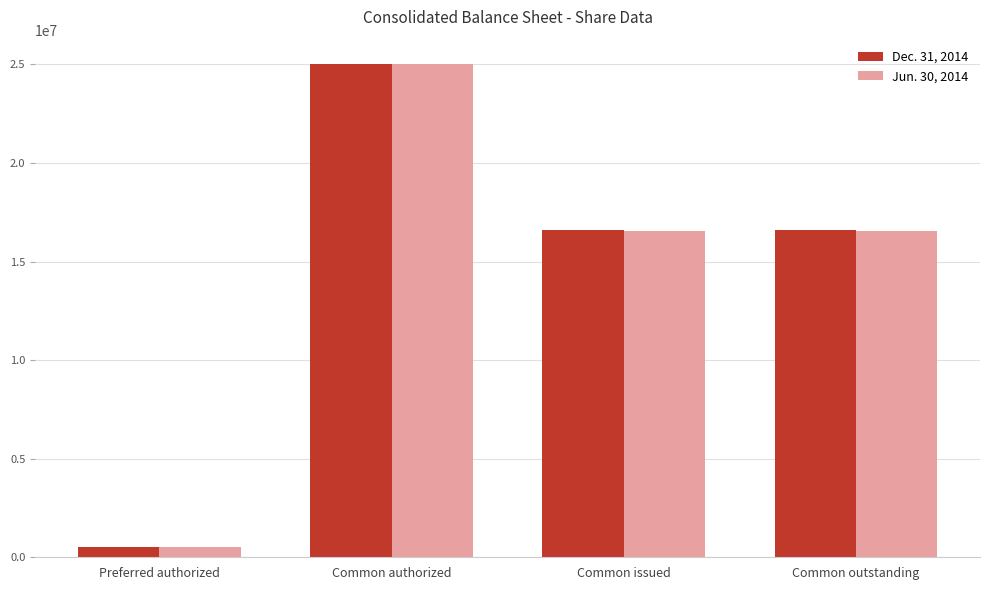

At which category is the sum across all series the highest?

Common authorized